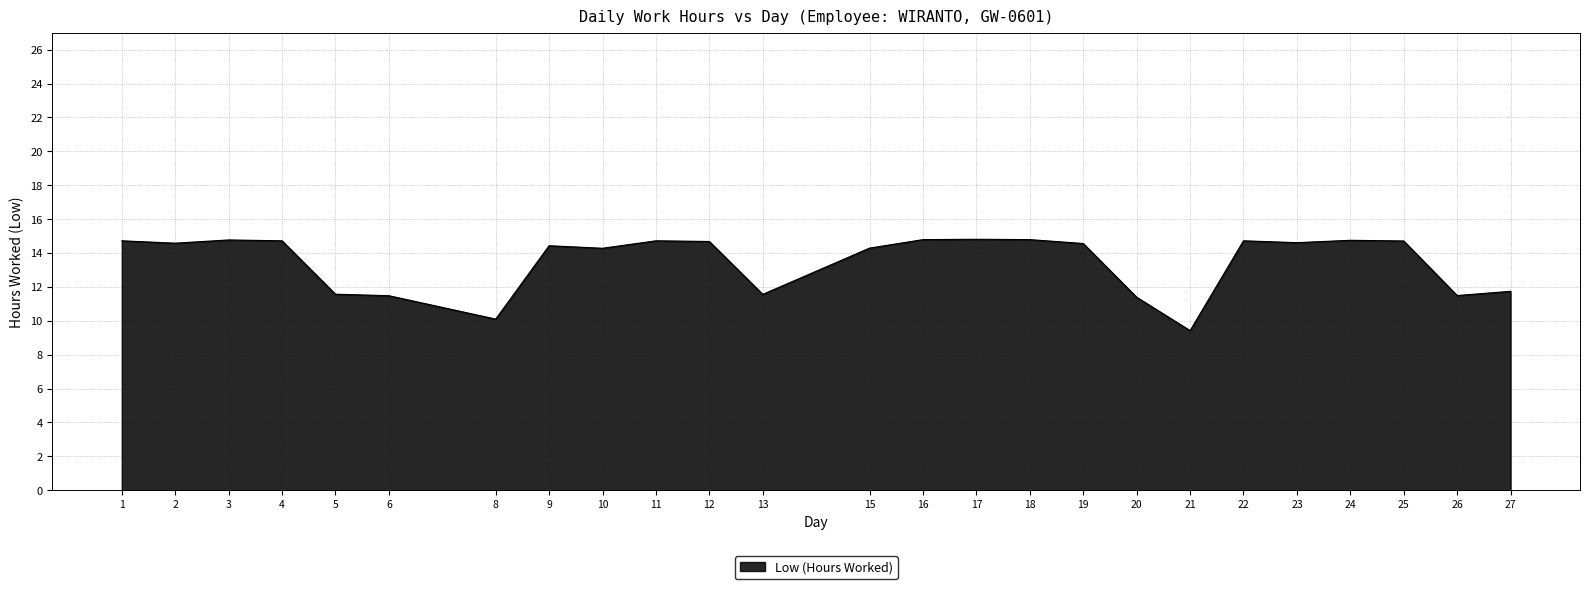

What is the change in value from 12 to 21?

-5.3